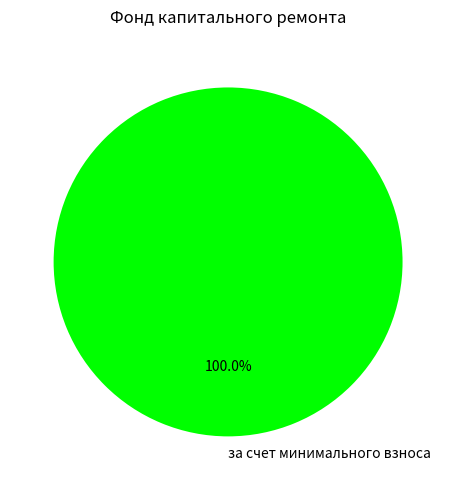

True or false: за счет минимального взноса accounts for 100% of the total.

True